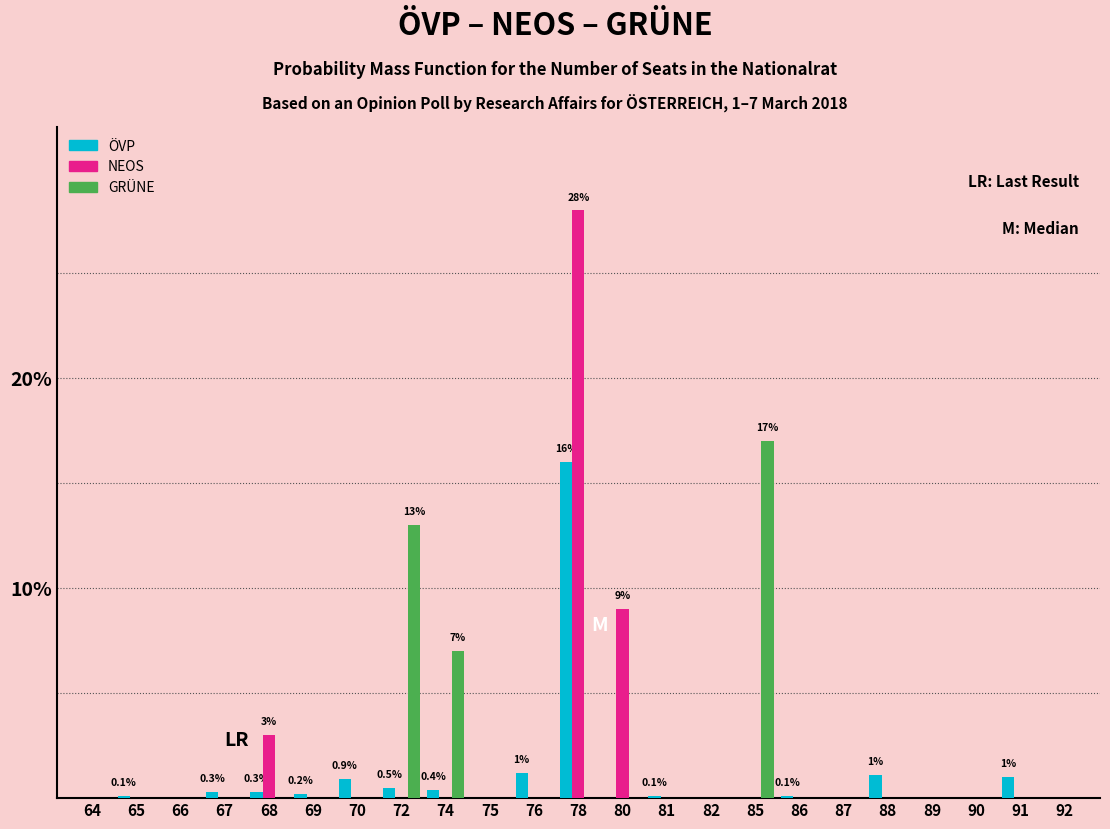

True or false: GRÜNE has a value of -10.6 at 78.

False